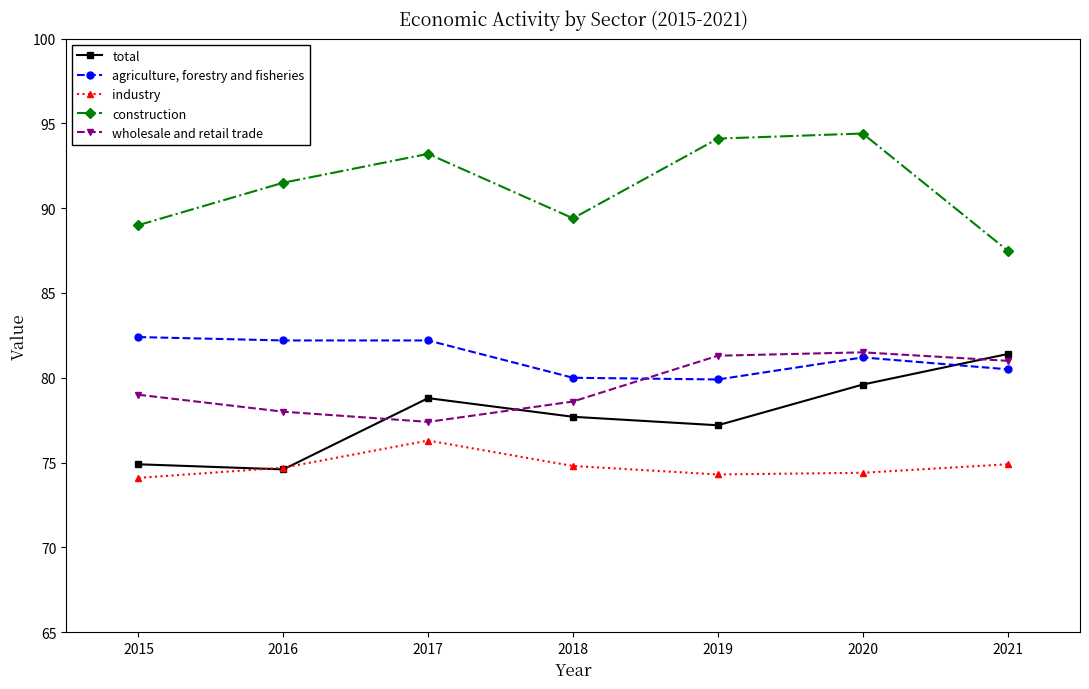

Which series has the largest total across all categories?

construction